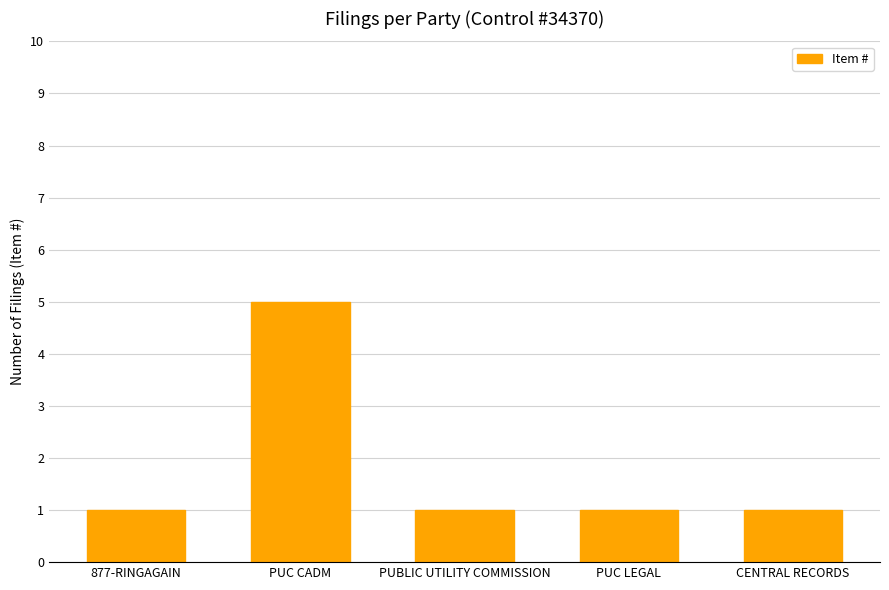

What is the sum of all values?

9